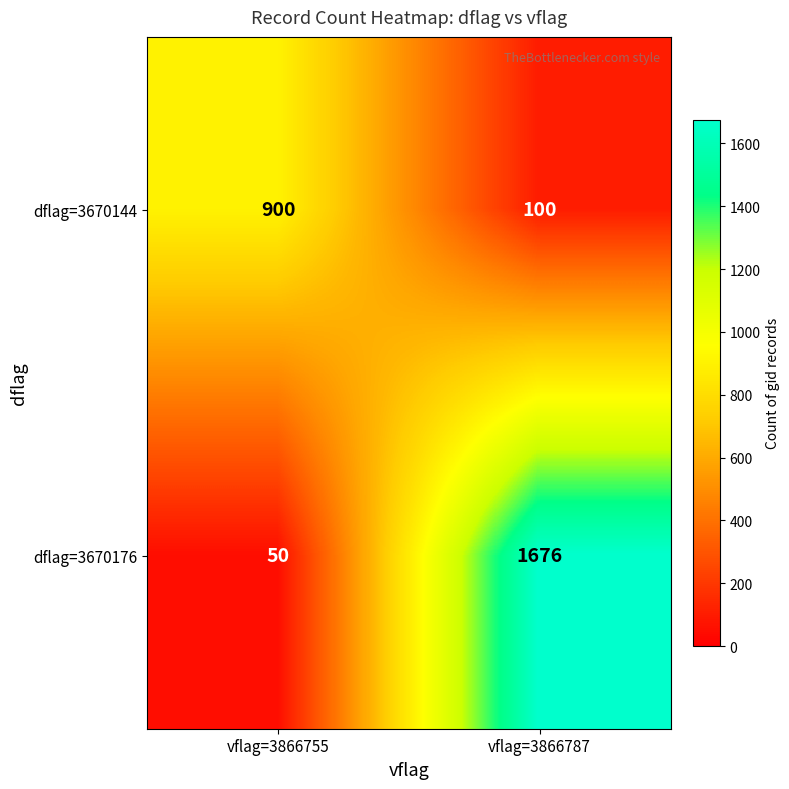

List the series in order of their overall mean, lowest first.

dflag=3670144, dflag=3670176